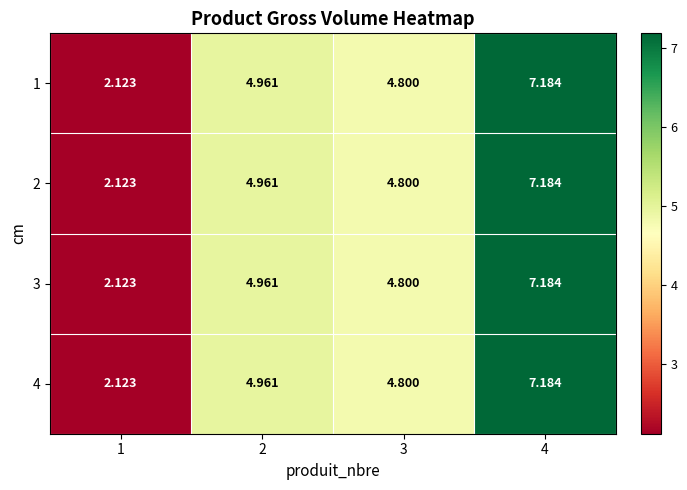

Is the value of 2 at 2 greater than the value of 3 at 4?

No